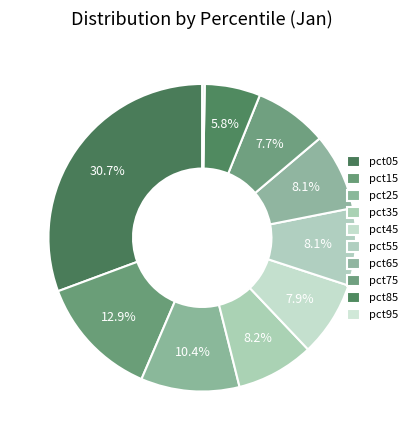

To the nearest percent, what percentage of the pie is pct85?

6%